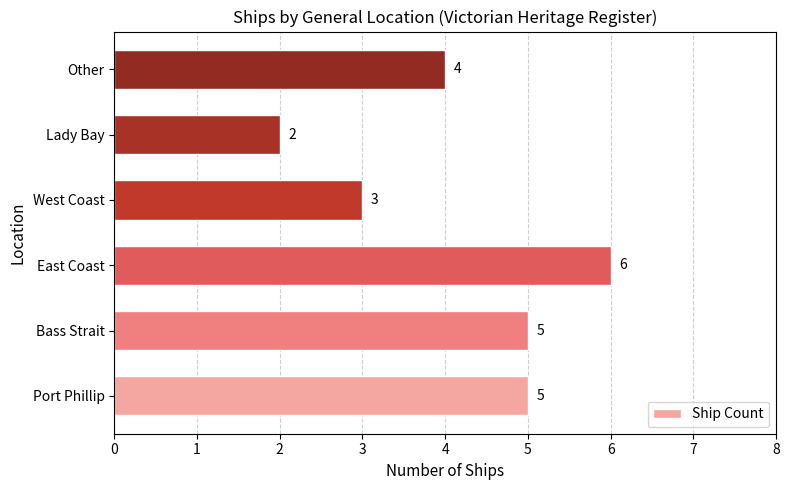

What is the sum of all values?

25